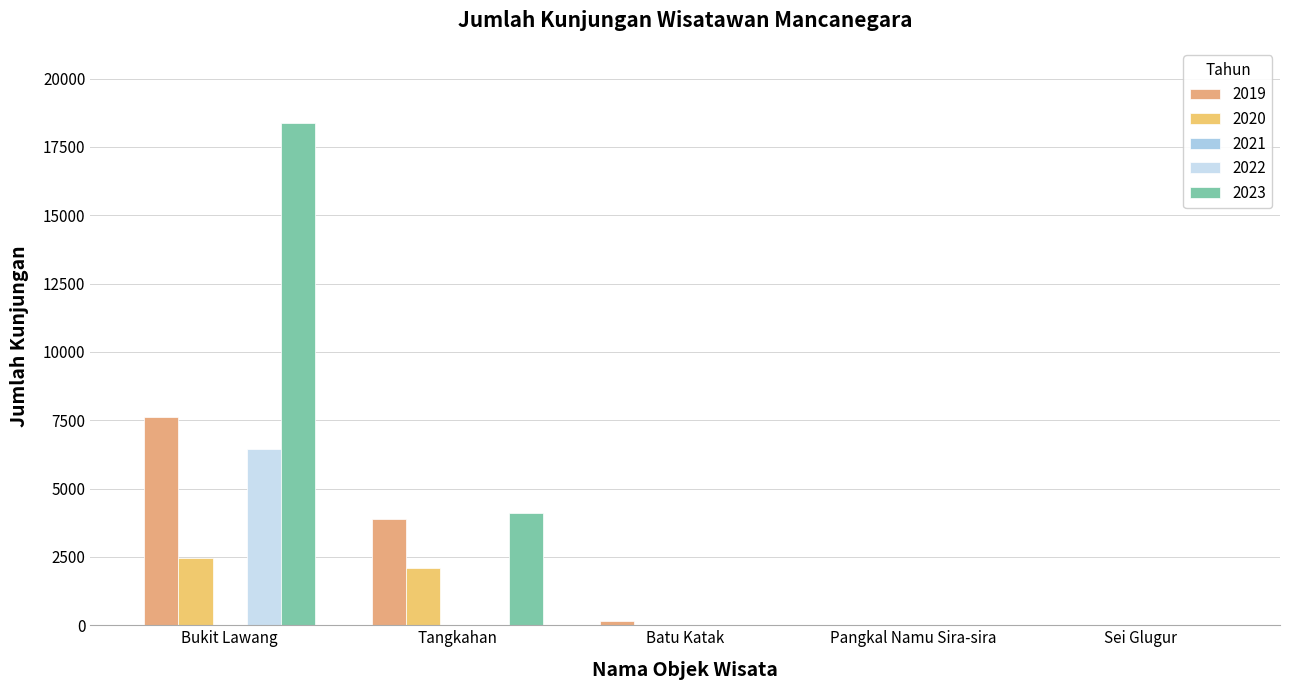

Reading left to right, extract all data points from this chart.

2019: Bukit Lawang=7634	Tangkahan=3874	Batu Katak=164	Pangkal Namu Sira-sira=0	Sei Glugur=0
2020: Bukit Lawang=2447	Tangkahan=2081	Batu Katak=0	Pangkal Namu Sira-sira=0	Sei Glugur=0
2022: Bukit Lawang=6444	Tangkahan=0	Batu Katak=0	Pangkal Namu Sira-sira=0	Sei Glugur=0
2023: Bukit Lawang=18369	Tangkahan=4117	Batu Katak=0	Pangkal Namu Sira-sira=0	Sei Glugur=0